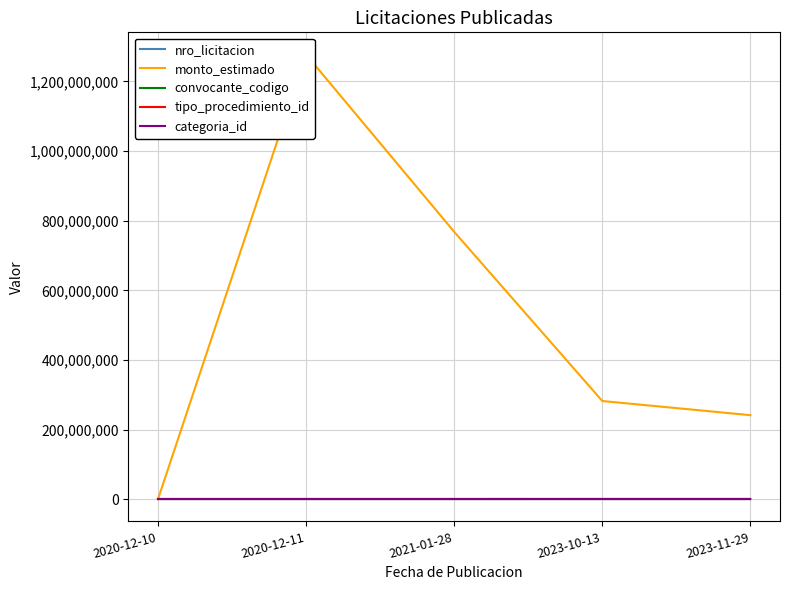

At 2023-10-13, list the series in order from largest to smallest.

monto_estimado, nro_licitacion, convocante_codigo, categoria_id, tipo_procedimiento_id